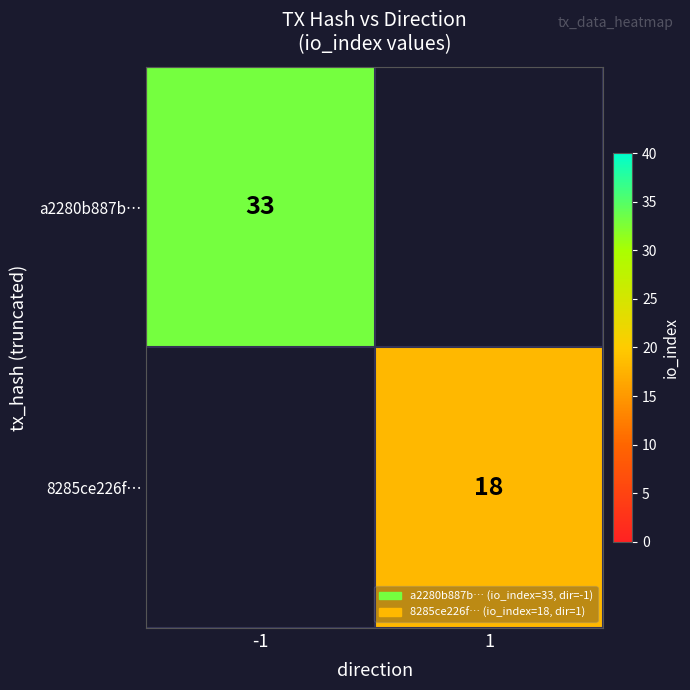

Between 1 and -1, which is larger?

-1